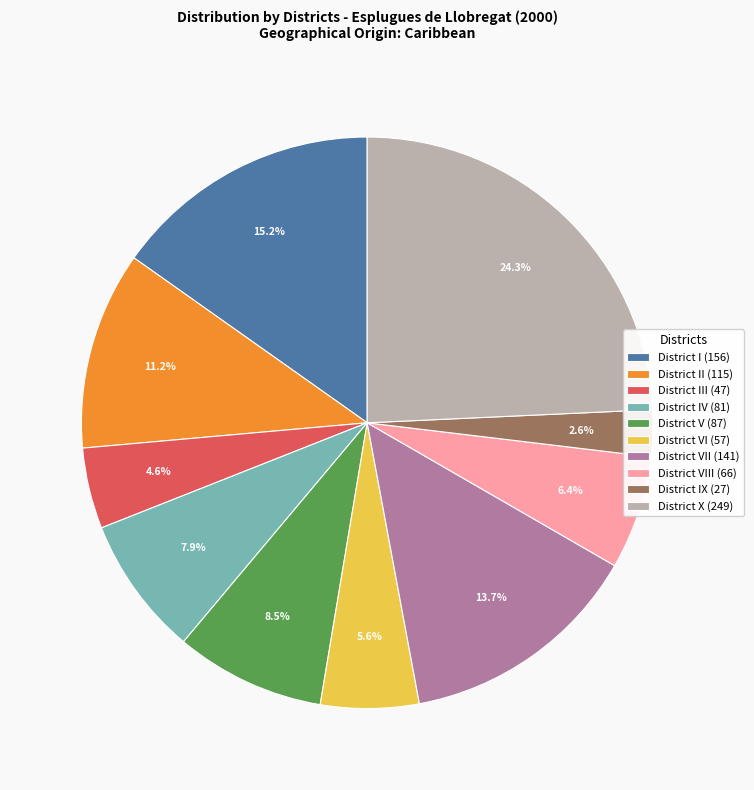

Which slice is the smallest?

District IX (27)